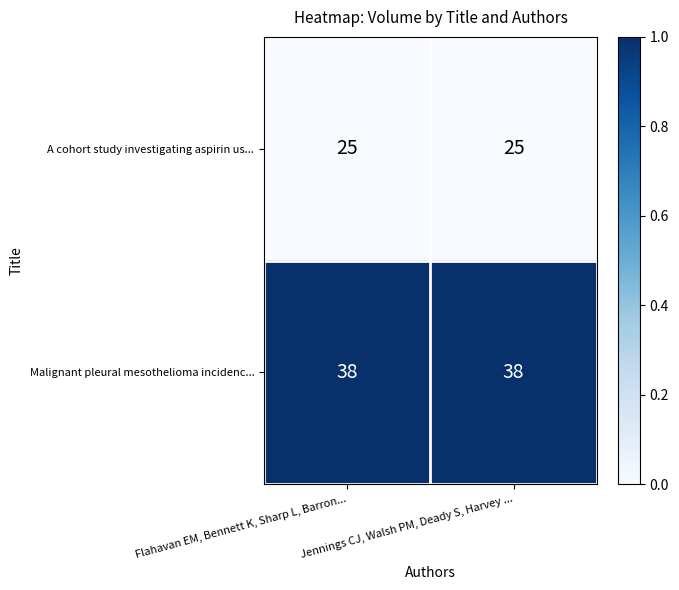

At Jennings CJ, Walsh PM, Deady S, Harvey ..., list the series in order from smallest to largest.

A cohort study investigating aspirin us..., Malignant pleural mesothelioma incidenc...